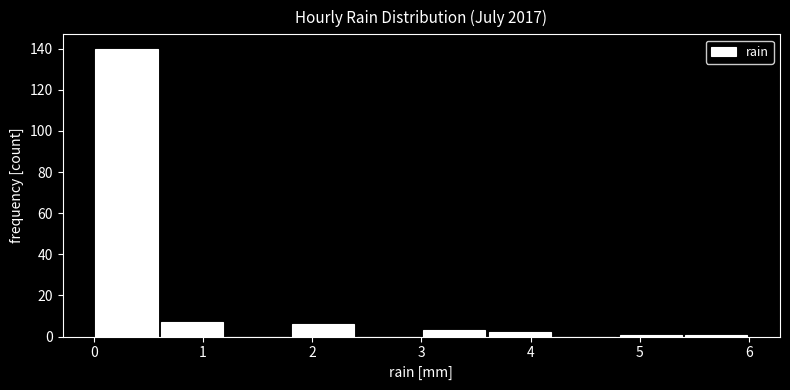

Reading left to right, list every bar in this chart as the range it spans on the x-axis followed by its height. The values are not printed on the chart, so give them approximately, as read against the axis.

0.0 to 0.6: 140
0.6 to 1.2: 8
1.2 to 1.8: 0
1.8 to 2.4: 6
2.4 to 3.0: 0
3.0 to 3.6: 4
3.6 to 4.2: 2
4.2 to 4.8: 0
4.8 to 5.4: under 2
5.4 to 6.0: under 2